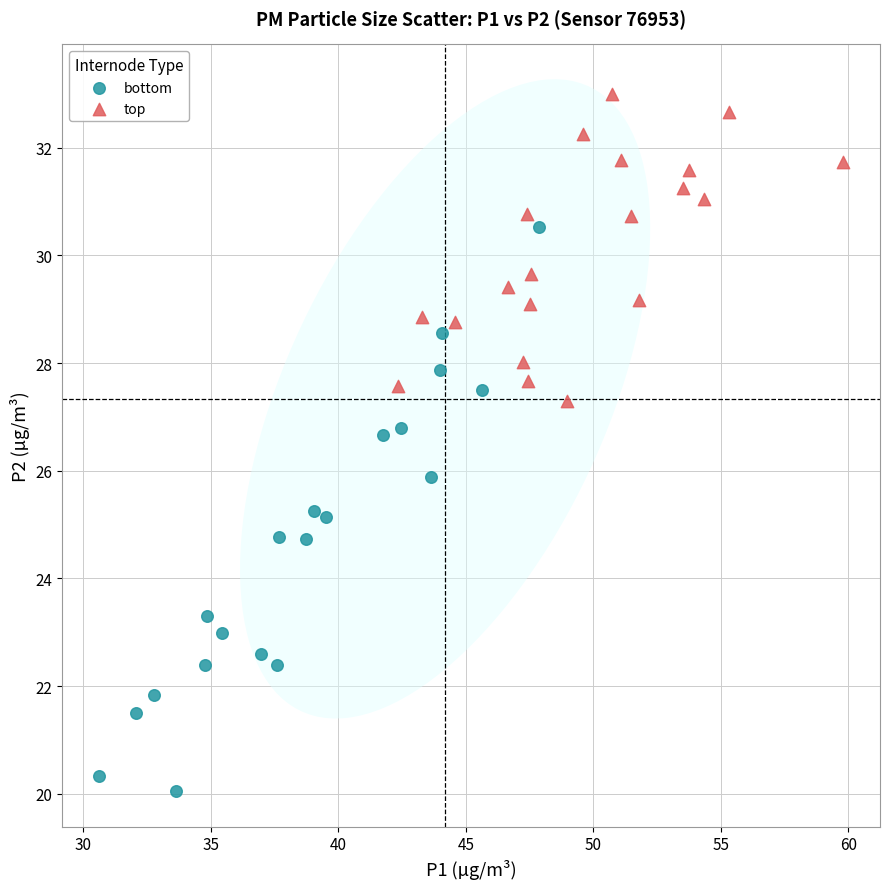

Which series contains the highest Y value?

top